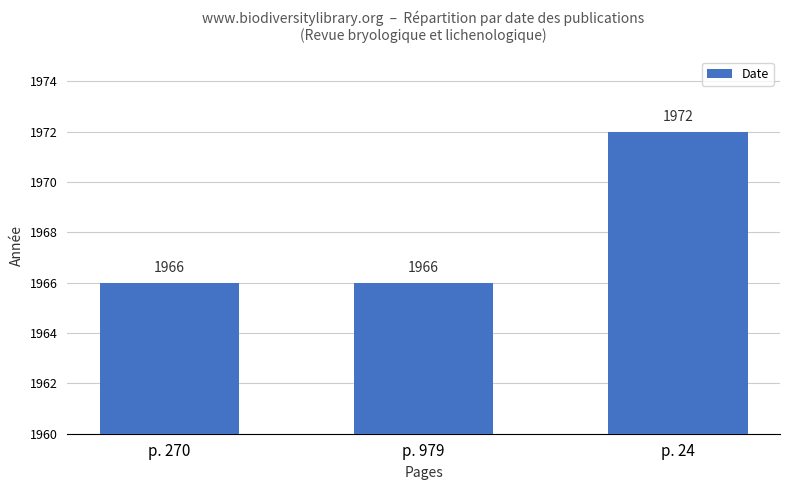

What is the label of the 1st bar from the right?

p. 24